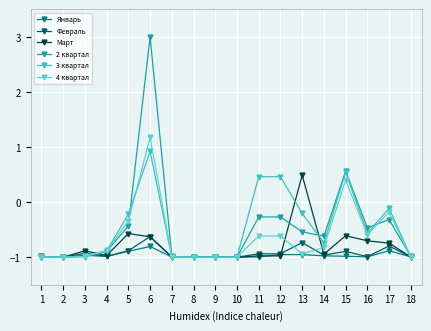

How many intersections are there between 2 квартал and 3 квартал?

4